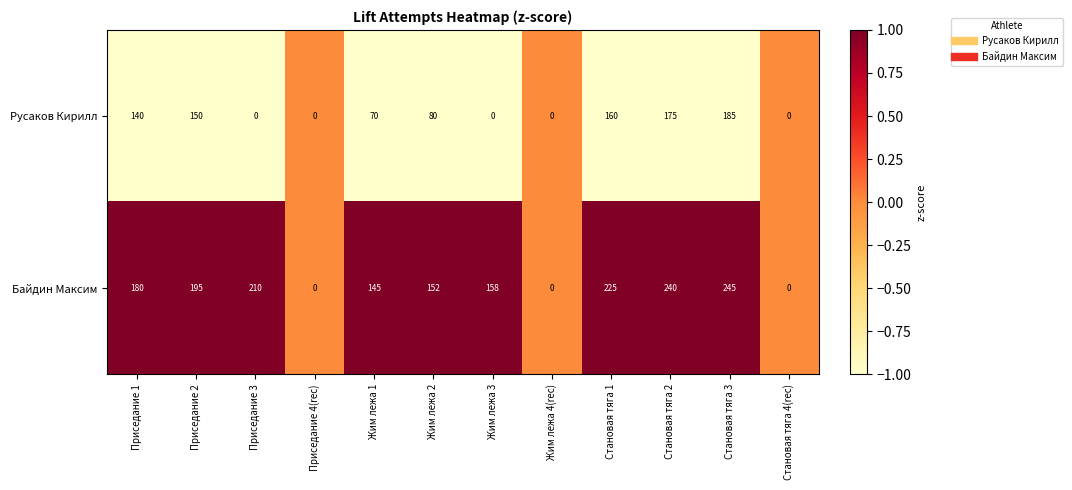

What is the difference between the second highest and second lowest values in the Байдин Максим series?

240